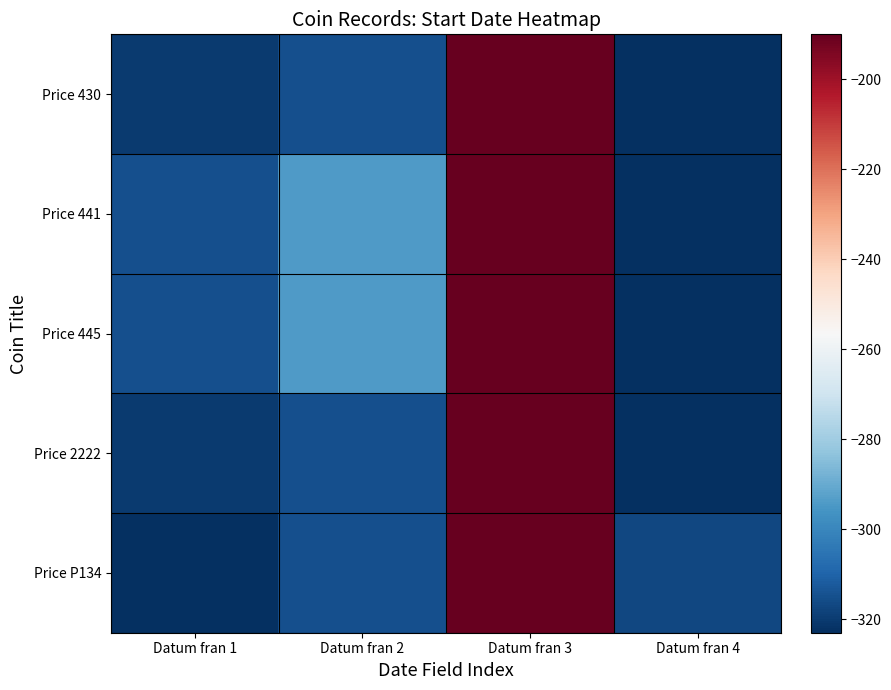

Which series has the widest spread of values?

Price 430